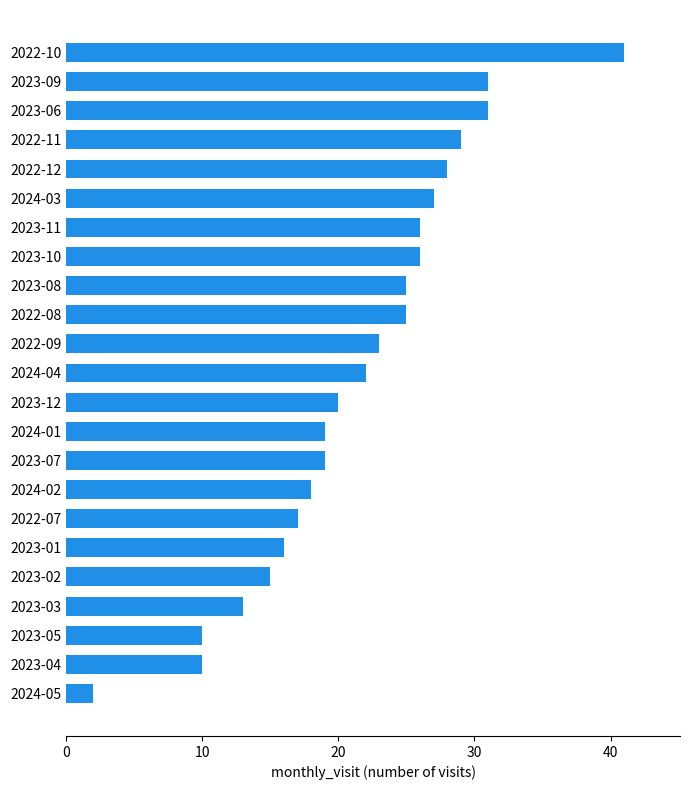

At which category does the chart reach its peak across all series?

2022-10